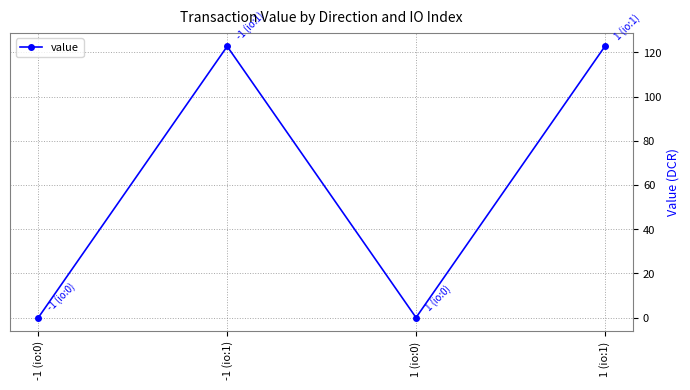

What is the change in value from -1 (io:0) to 1 (io:1)?

+122.7